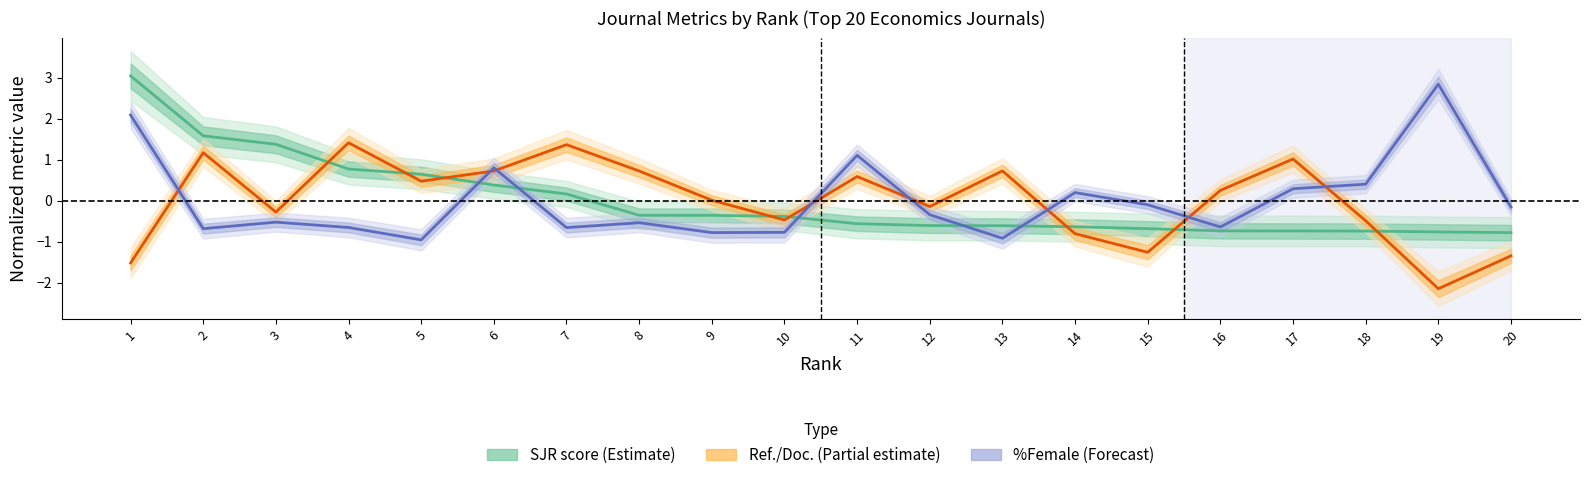

What is the value of the SJR score point at the 18th from the left?

-0.7